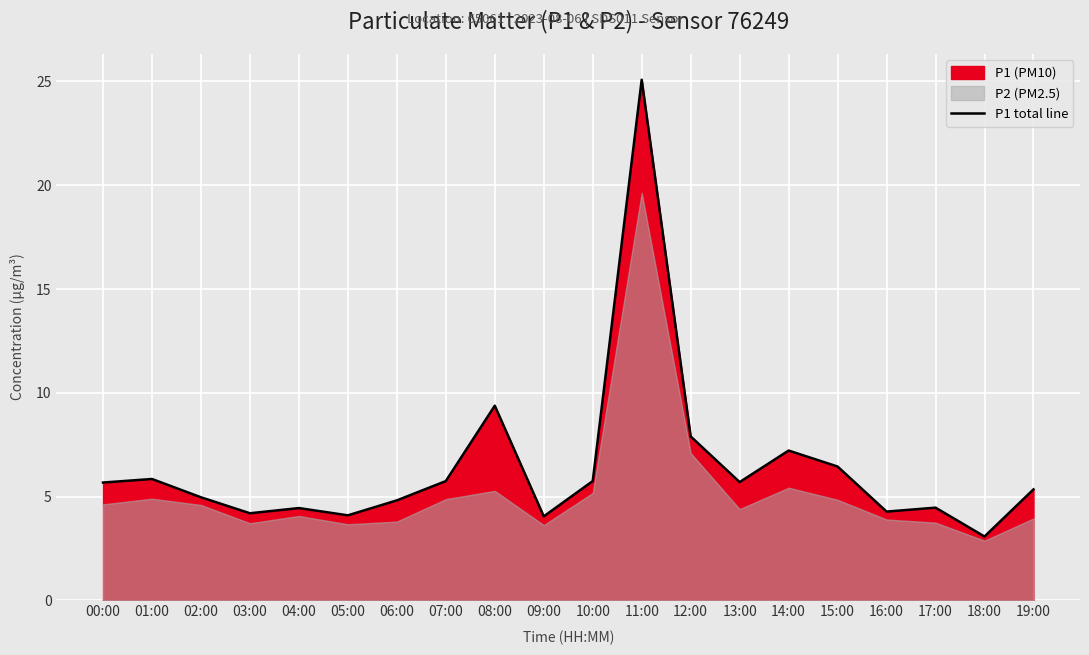

What is the difference between the values at 01:00 and 12:00?

2.1